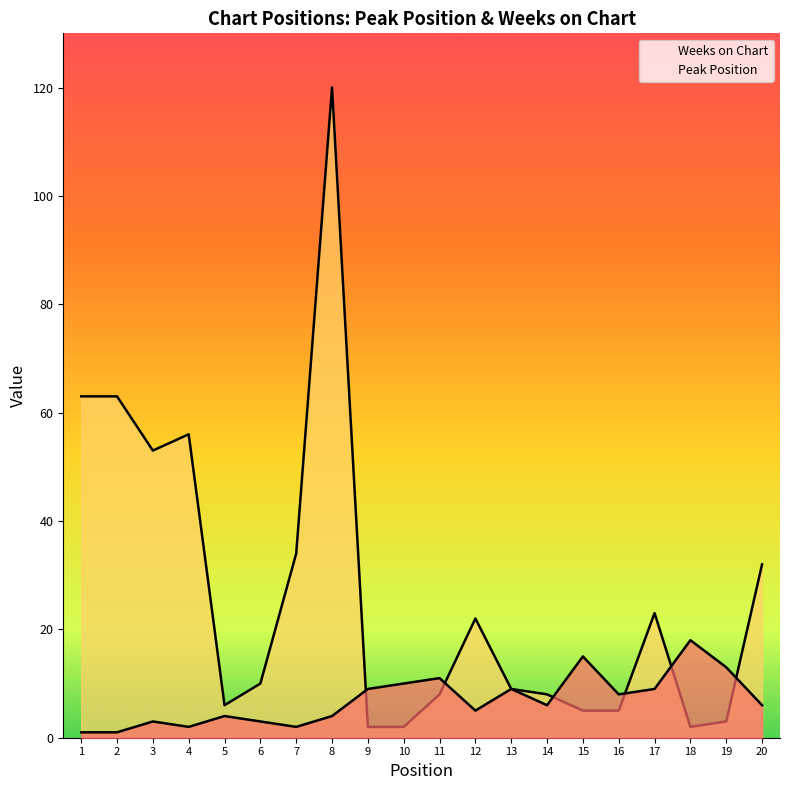

Which series has the largest range (max minus min)?

Weeks on Chart